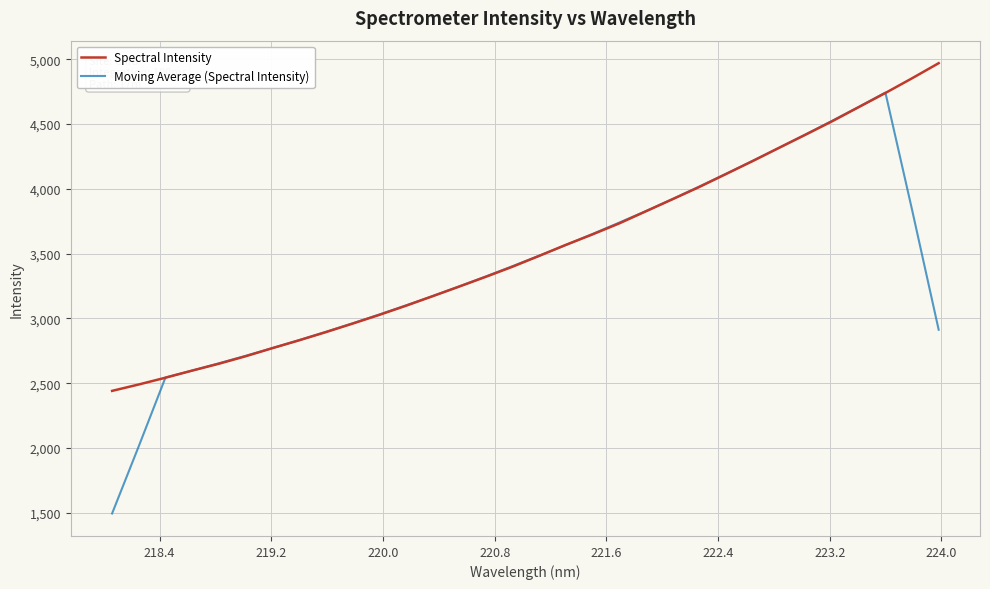

List the series in order of their peak value, highest first.

Spectral Intensity, Moving Average (Spectral Intensity)